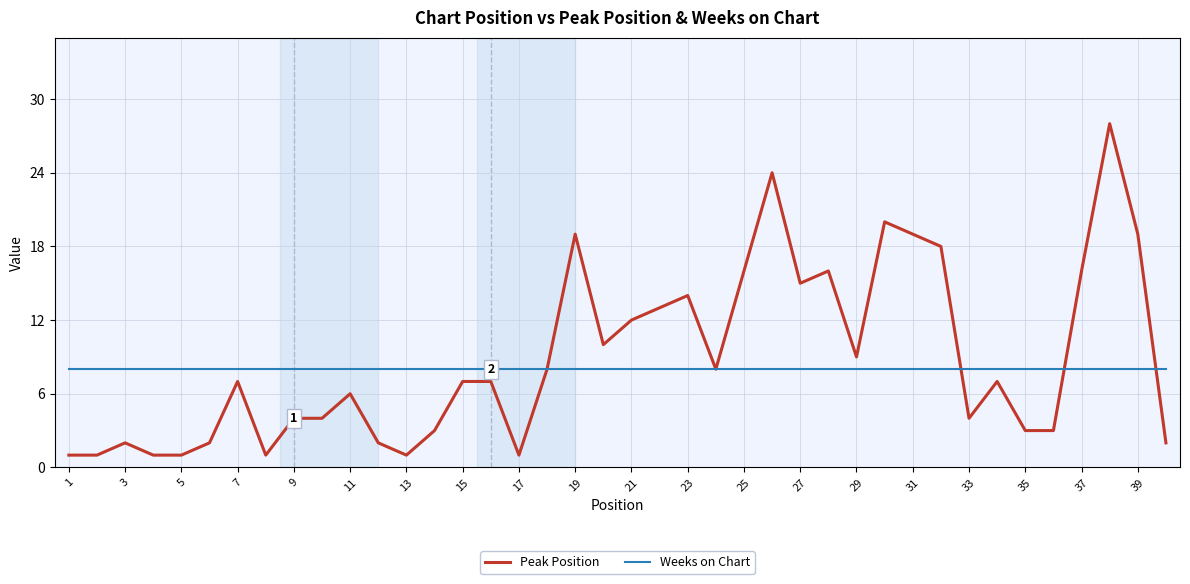

Rank the series by their maximum value, from highest to lowest.

Peak Position, Weeks on Chart